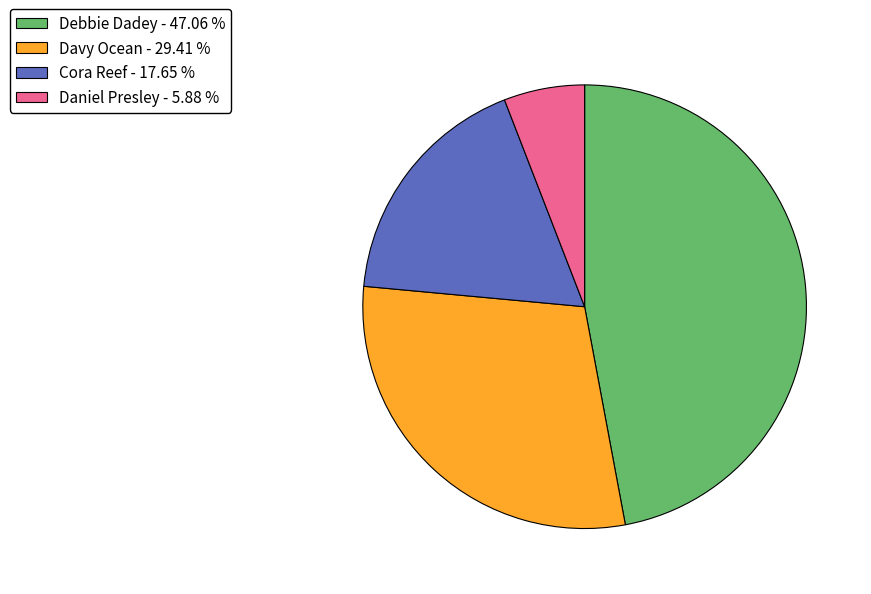

Is there a majority slice in this chart?

No